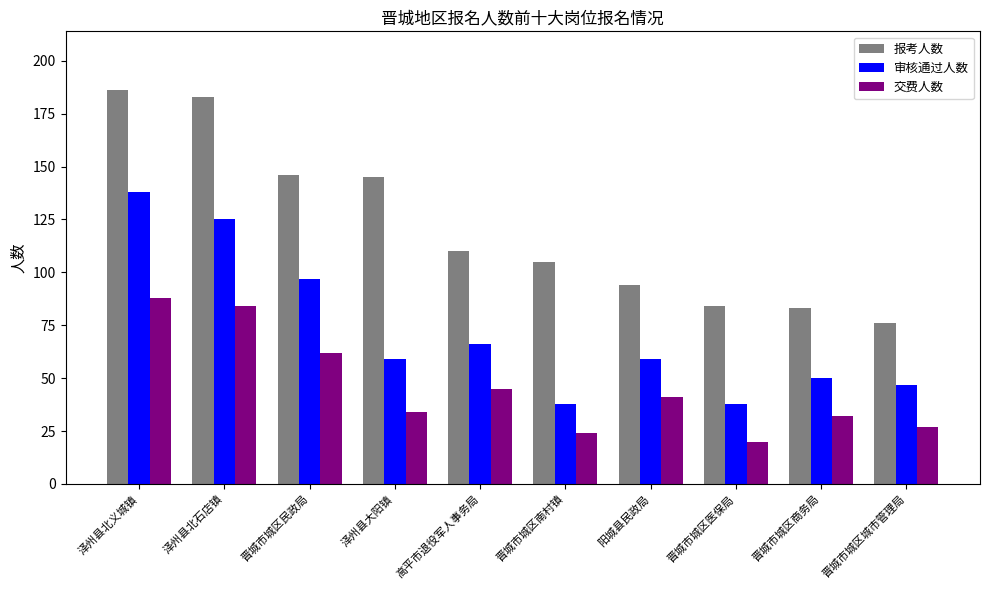

What is the value of the 审核通过人数 bar at the 6th from the left?

38